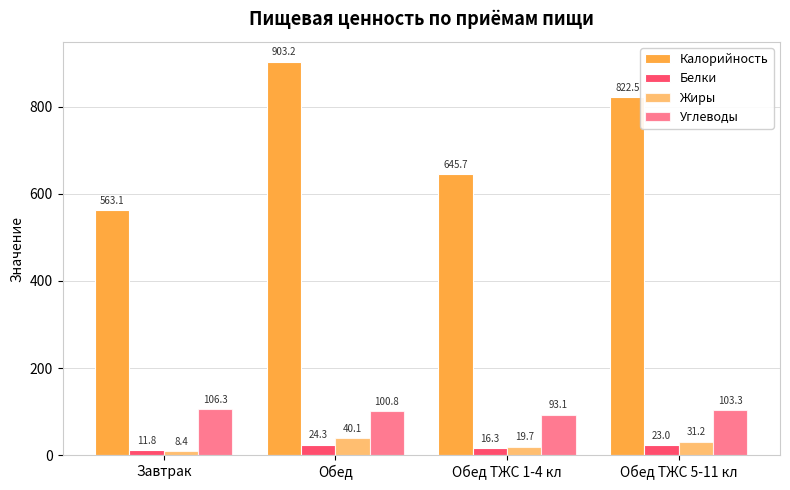

Reading left to right, list all the values displayed in this chart.

Калорийность: Завтрак=563.1	Обед=903.2	Обед ТЖС 1-4 кл=645.7	Обед ТЖС 5-11 кл=822.5
Белки: Завтрак=11.8	Обед=24.3	Обед ТЖС 1-4 кл=16.3	Обед ТЖС 5-11 кл=23.0
Жиры: Завтрак=8.4	Обед=40.1	Обед ТЖС 1-4 кл=19.7	Обед ТЖС 5-11 кл=31.2
Углеводы: Завтрак=106.3	Обед=100.8	Обед ТЖС 1-4 кл=93.1	Обед ТЖС 5-11 кл=103.3